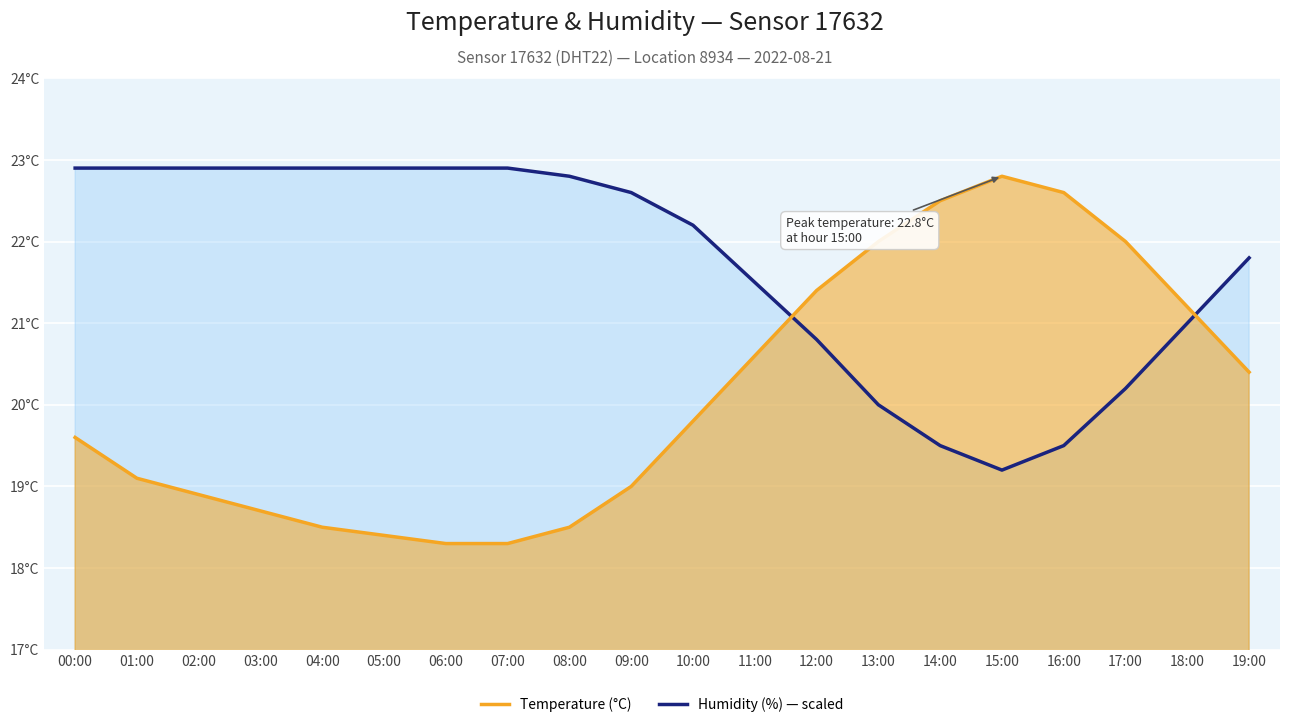

Which series ends up on top after the final intersection of temperature and humidity?

humidity